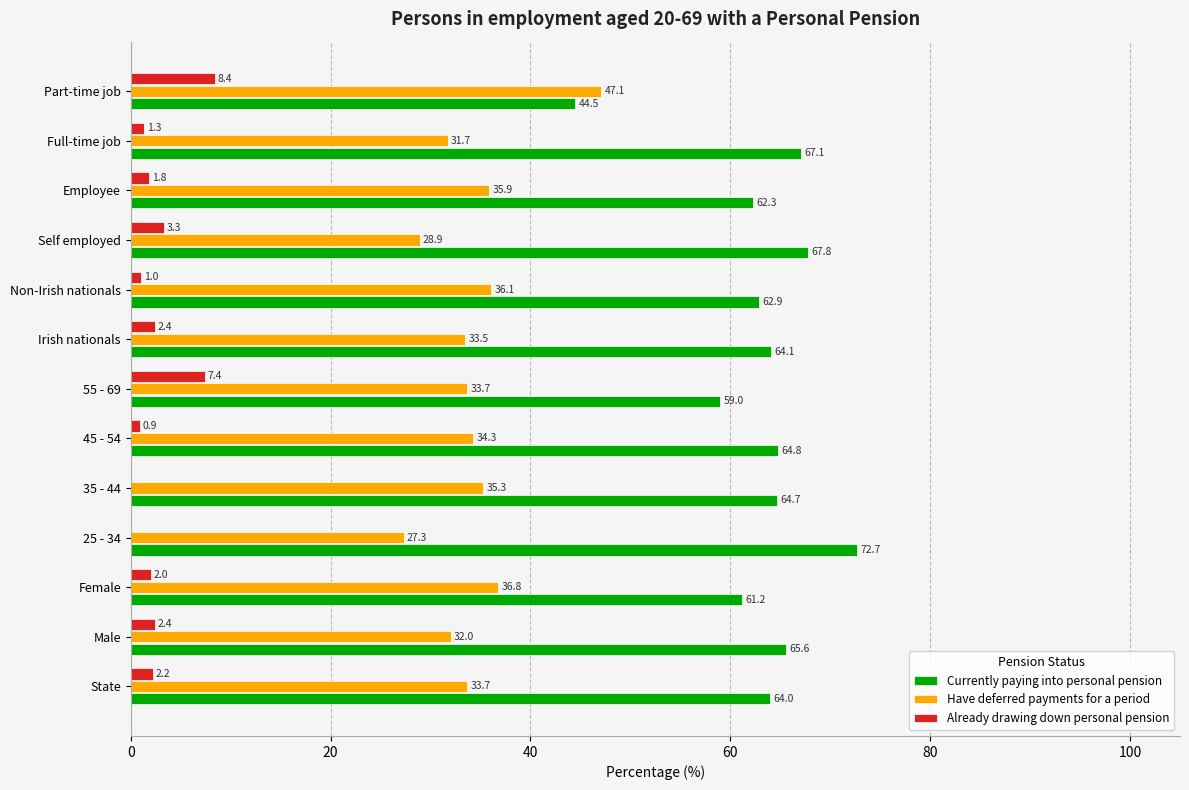

What is the approximate value of Have deferred payments for a period at Male?

32.0